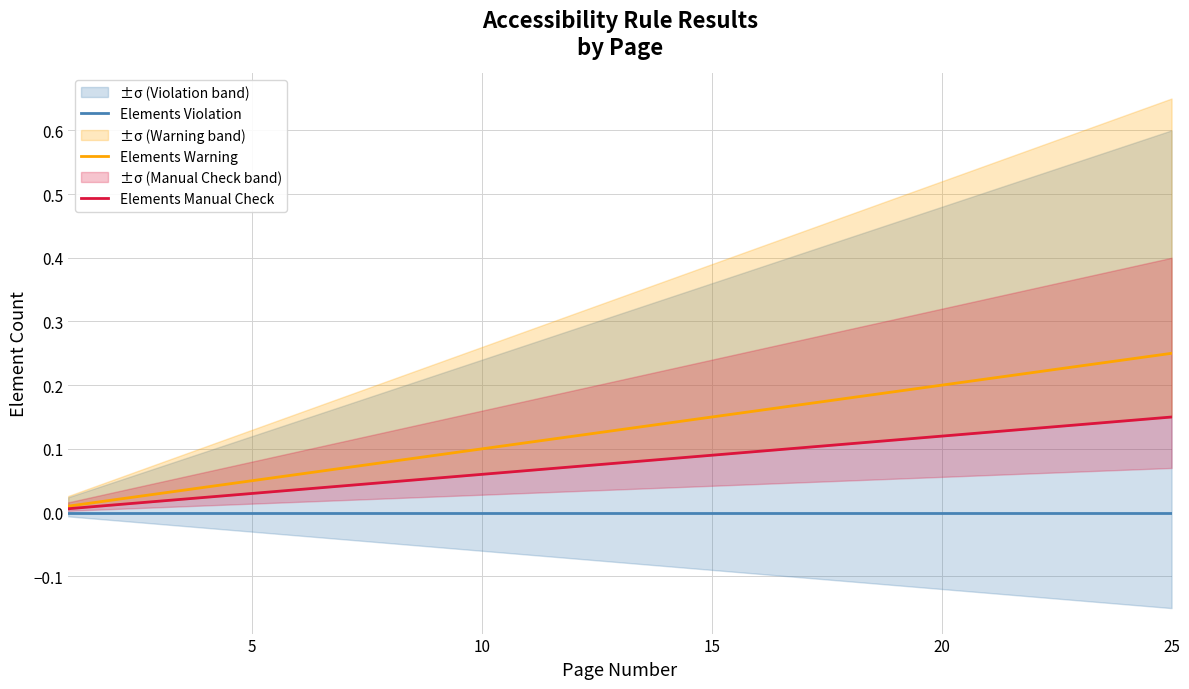

True or false: Elements Manual Check and Elements Warning intersect in this chart.

False